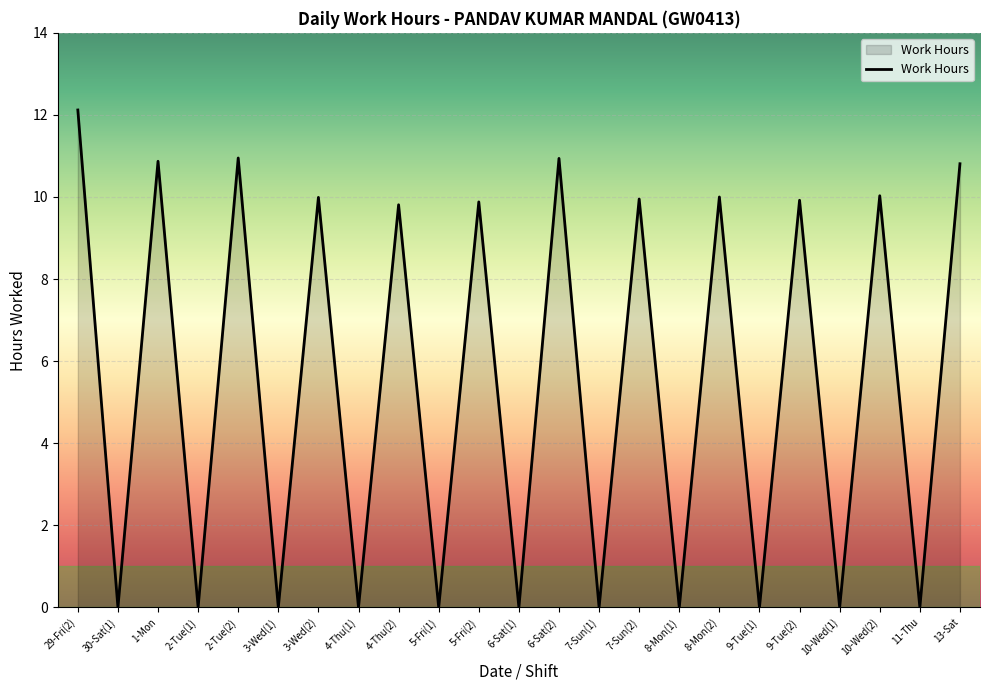

Where is the first local maximum?

1-Mon